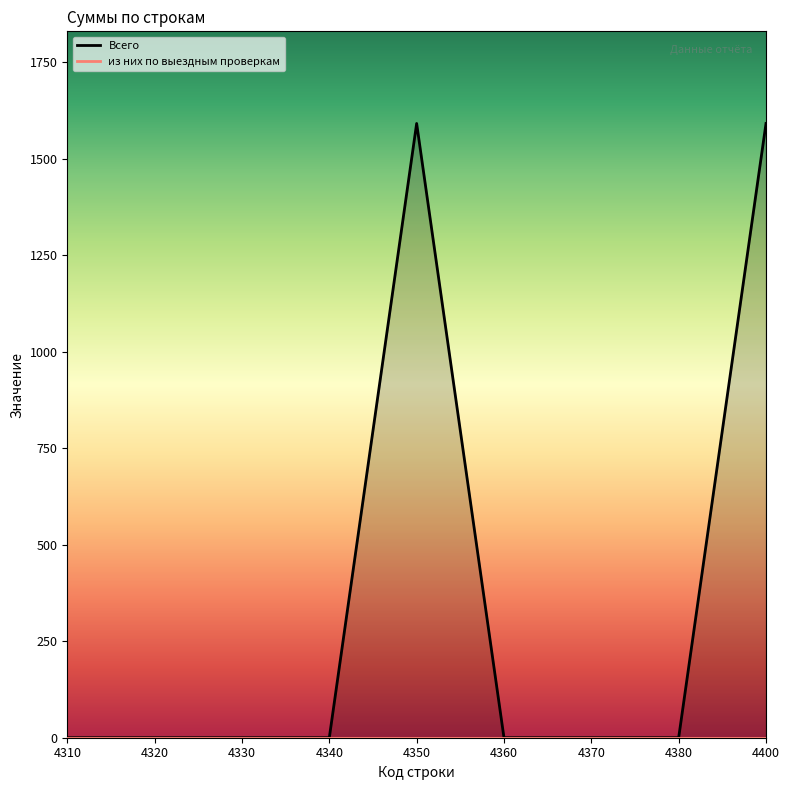

Which label corresponds to the smallest value in the chart?

4310